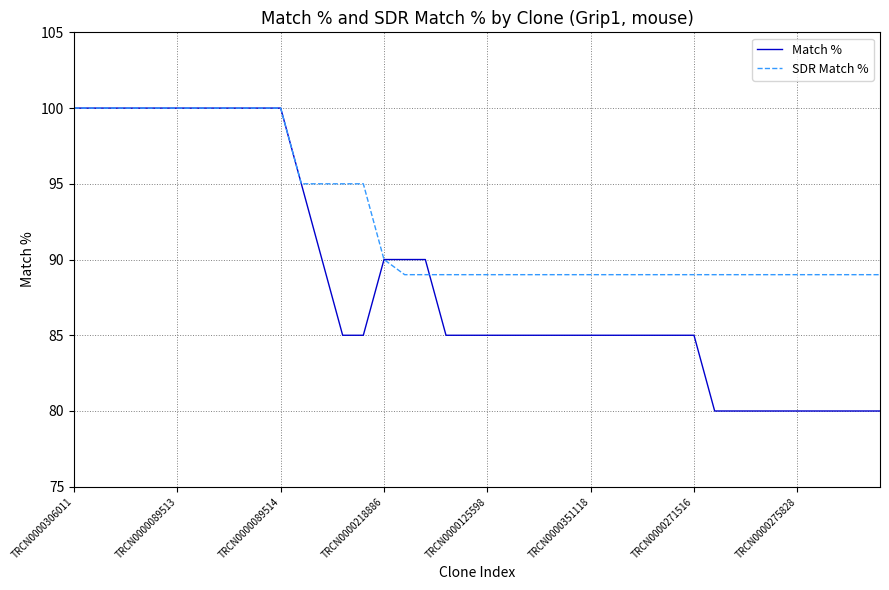

How many lines are shown in the chart?

2